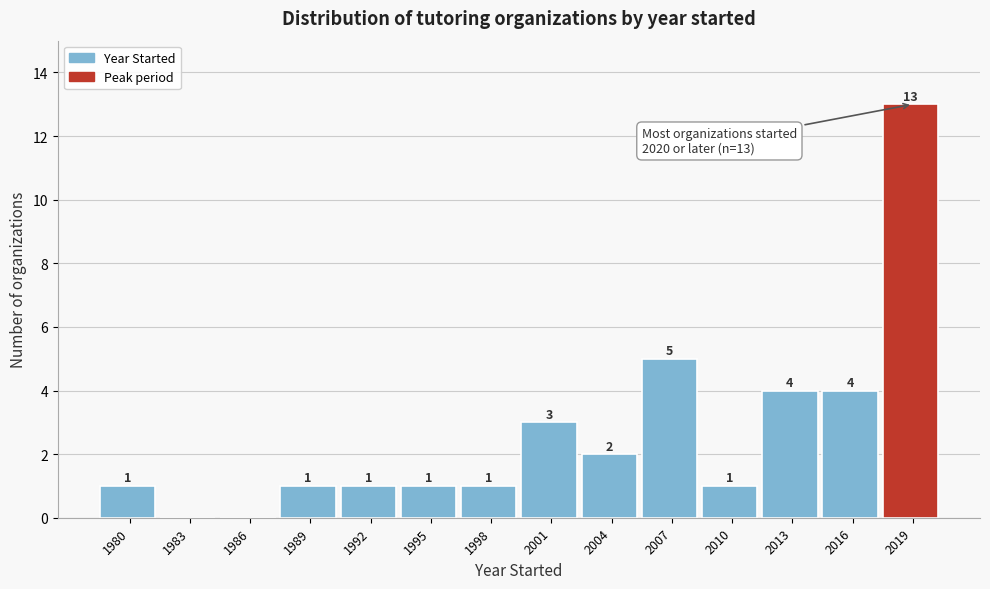

Reading left to right, list all the values displayed in this chart.

1980=1	1983=0	1986=0	1989=1	1992=1	1995=1	1998=1	2001=3	2004=2	2007=5	2010=1	2013=4	2016=4	2019=13